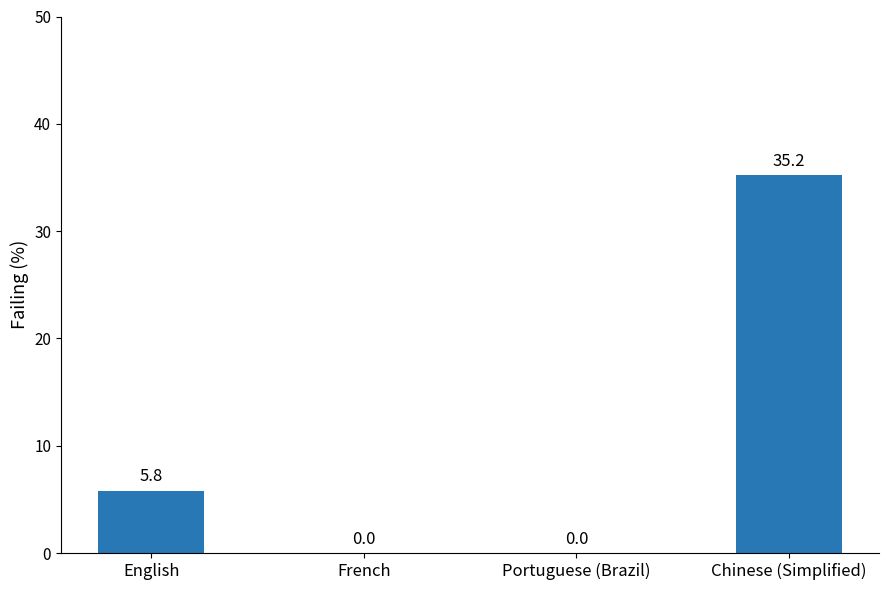

Between French and English, which is larger?

English